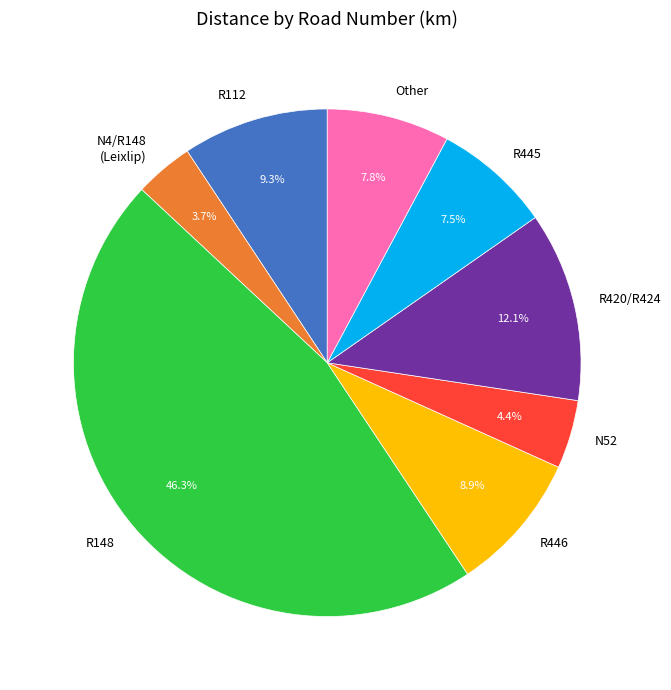

Which slice is the smallest?

N4/R148